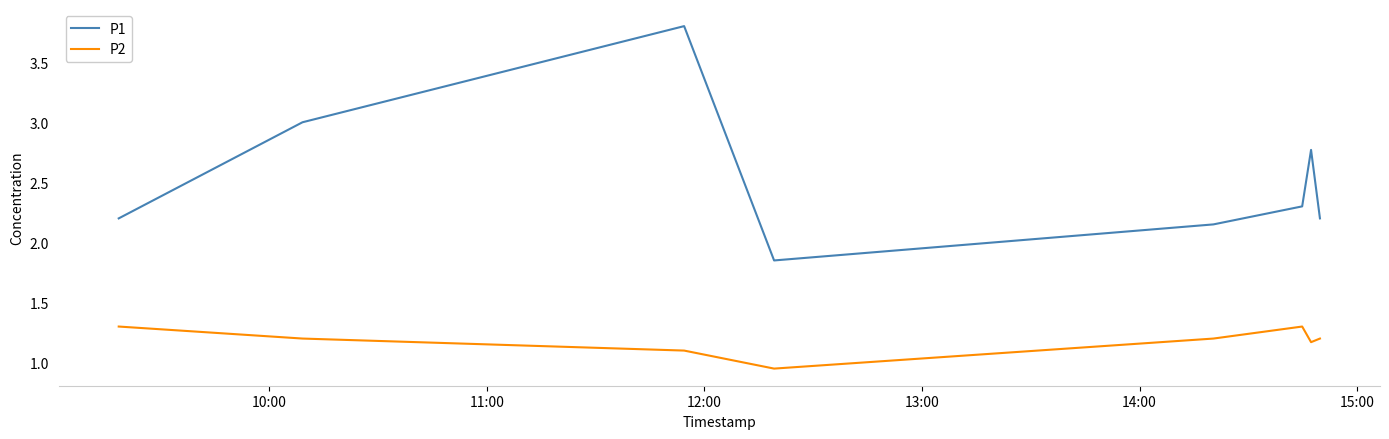

What is the difference between the maximum and minimum values in the P2 series?

0.4